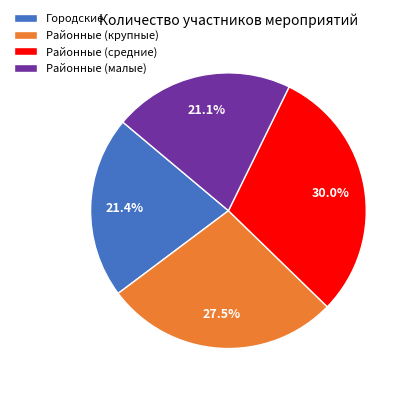

Between Районные (крупные) and Районные (малые), which is larger?

Районные (крупные)